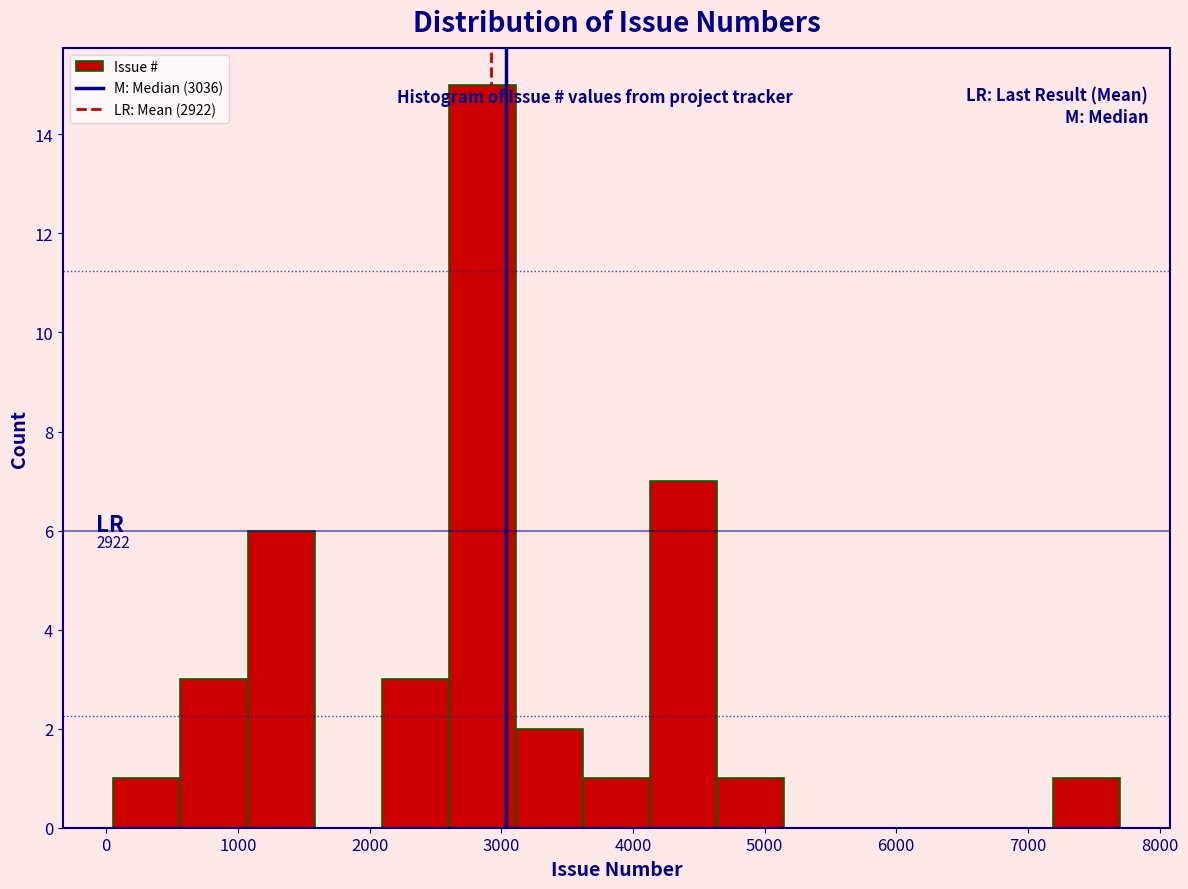

Which range on the x-axis has the tallest bar?

2600 to 3100